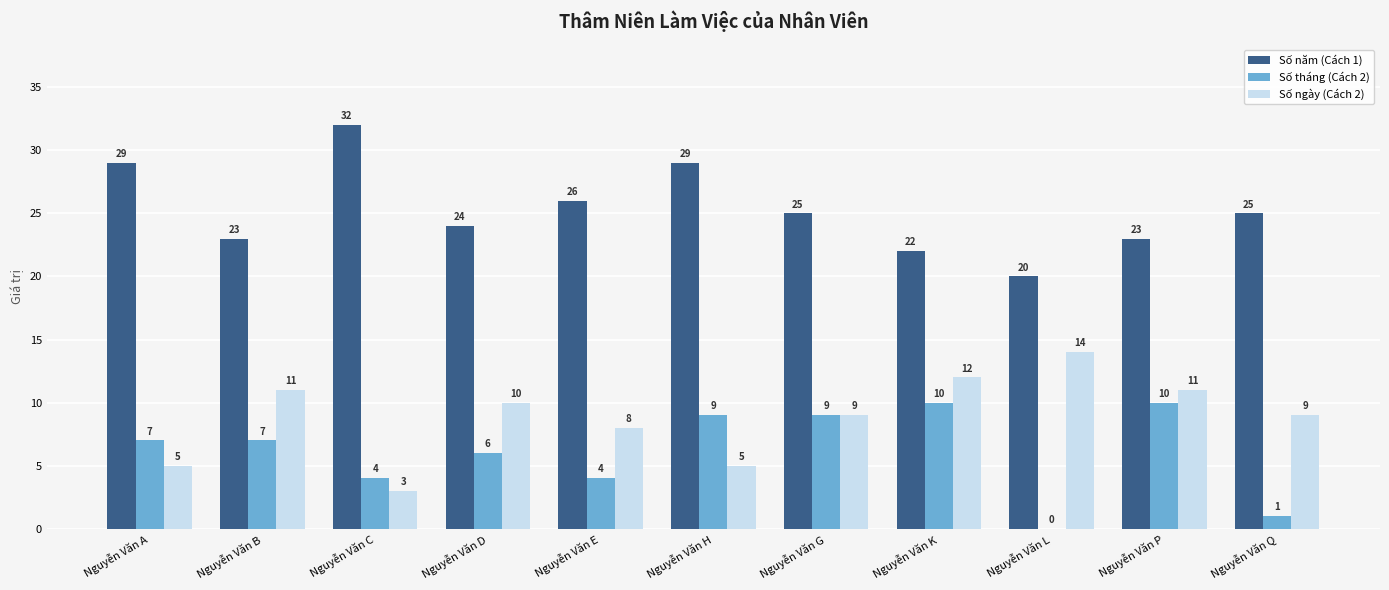

Reading left to right, extract all data points from this chart.

Số năm (Cách 1): 29	23	32	24	26	29	25	22	20	23	25
Số tháng (Cách 2): 7	7	4	6	4	9	9	10	0	10	1
Số ngày (Cách 2): 5	11	3	10	8	5	9	12	14	11	9